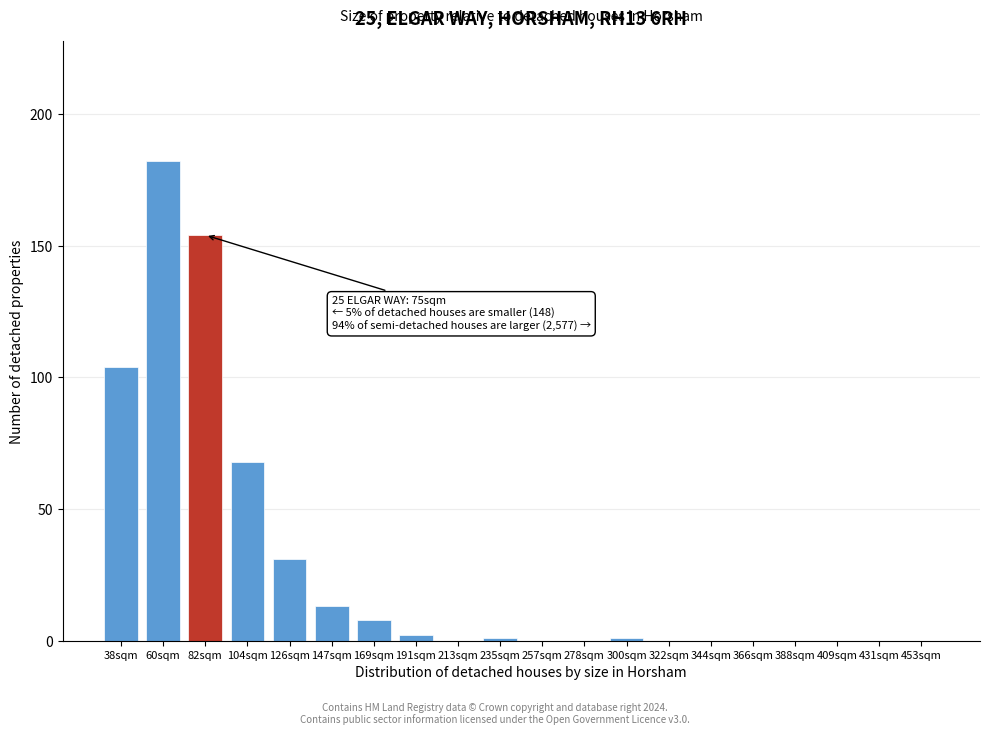

Reading left to right, transcribe all the data shown in this chart.

38sqm=104	60sqm=182	82sqm=154	104sqm=68	126sqm=31	147sqm=13	169sqm=8	191sqm=2	213sqm=0	235sqm=1	257sqm=0	278sqm=0	300sqm=1	322sqm=0	344sqm=0	366sqm=0	388sqm=0	409sqm=0	431sqm=0	453sqm=0